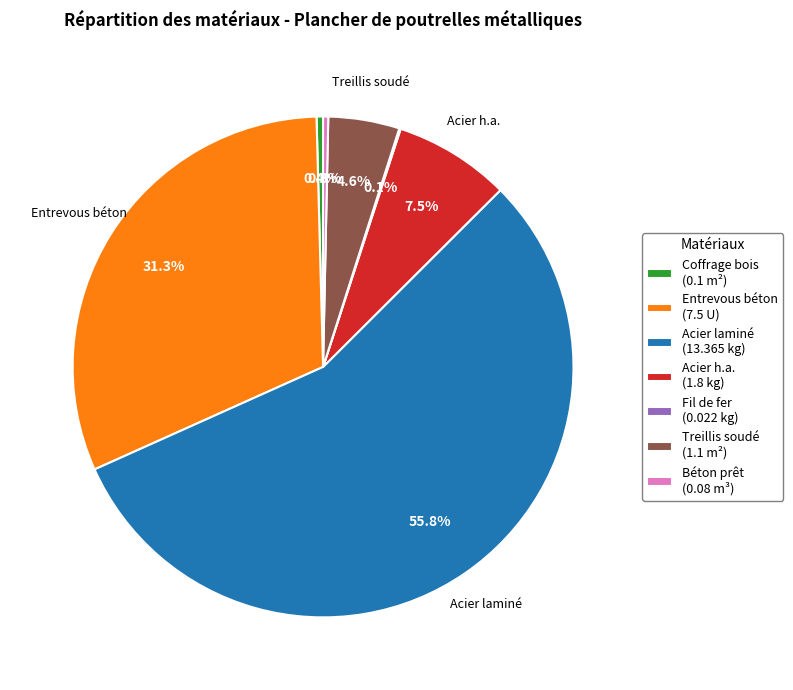

Between Acier laminé (13.365 kg) and Acier h.a. (1.8 kg), which is larger?

Acier laminé (13.365 kg)